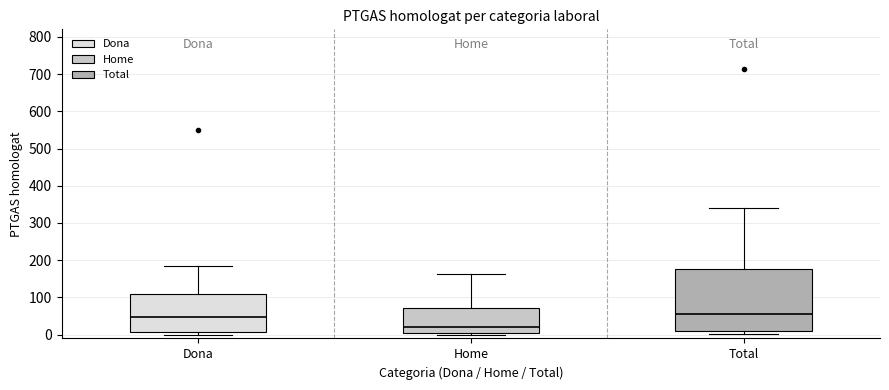

Reading left to right, read every box against the y-axis: the position of its median line, the range the box covers, and the ends of its whiskers. The values are not printed on the chart, so give them approximately, as read against the axis.

Dona: median 50, box 10 to 110, whiskers 0 to 180
Home: median 20, box 0 to 70, whiskers 0 (just below the box's lower edge) to 160
Total: median 60, box 10 to 180, whiskers 0 to 340